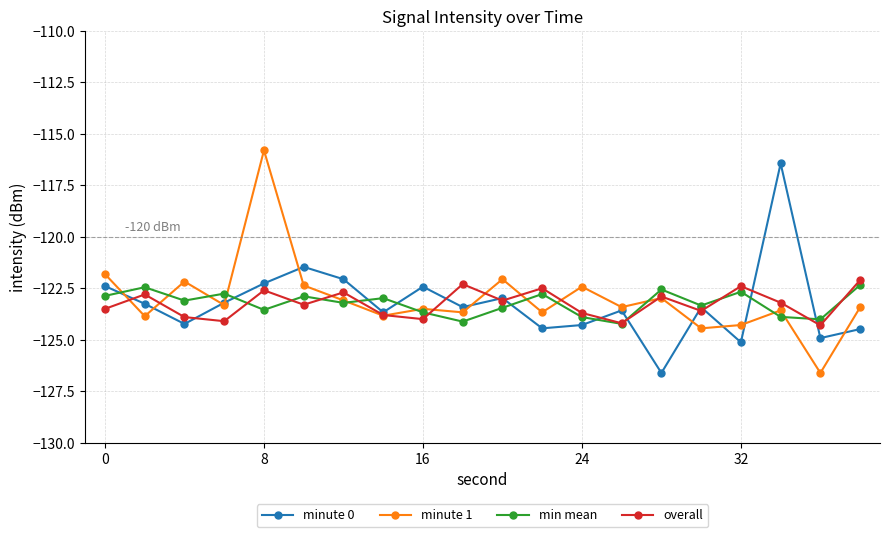

What is the smallest value displayed?

-126.6